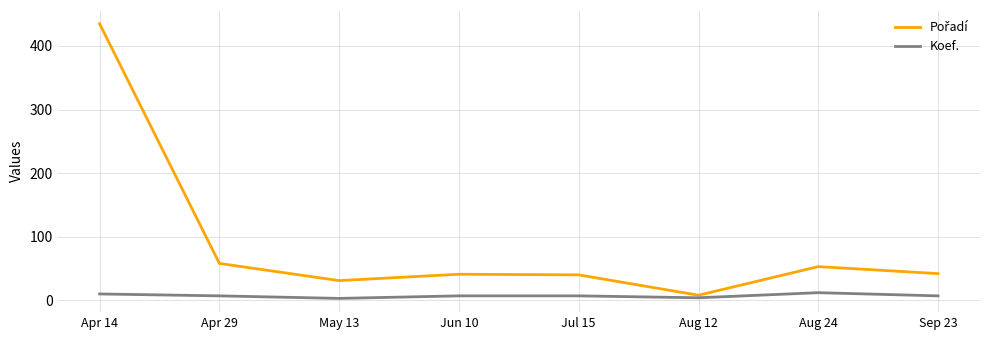

The Koef. series shows 7 at Jun 10. True or false?

True